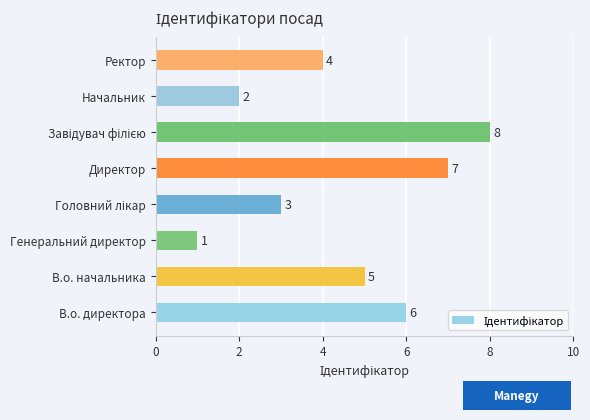

Count the number of data series in this chart.

1